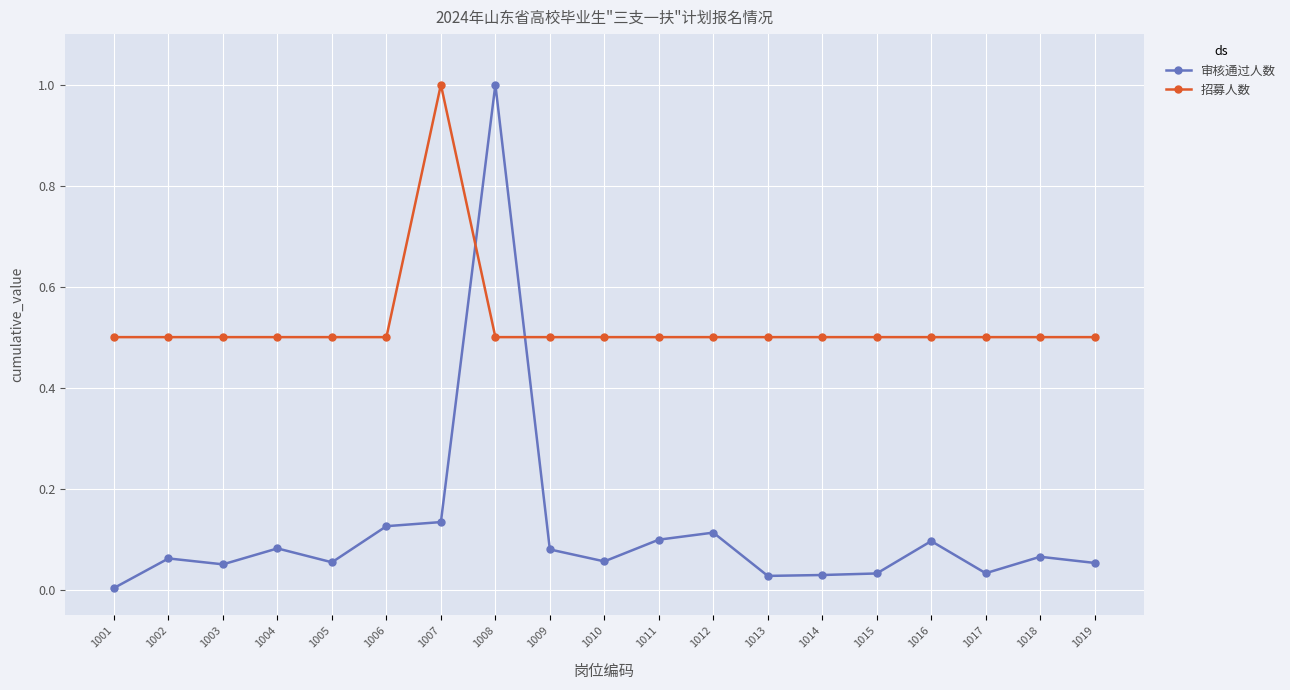

What is the sum of the 招募人数 values at 1017 and 1009?

1.0